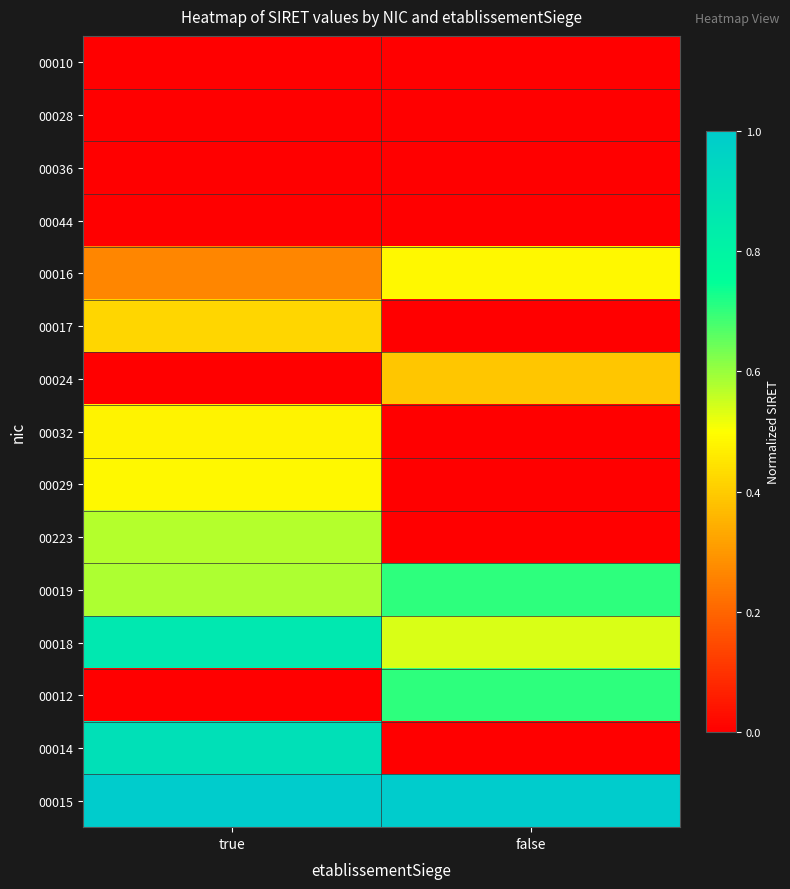

What is the difference between the highest and lowest values at false?

1.0